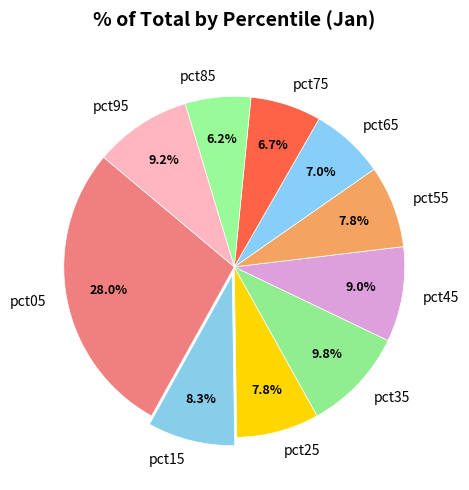

True or false: pct85 accounts for 6% of the total.

True